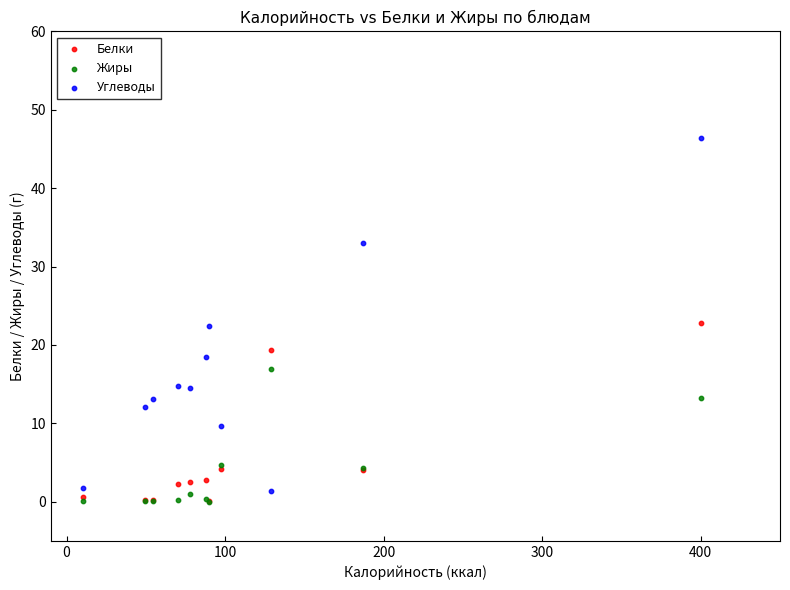

Which series has the largest Y range (max minus min)?

Углеводы